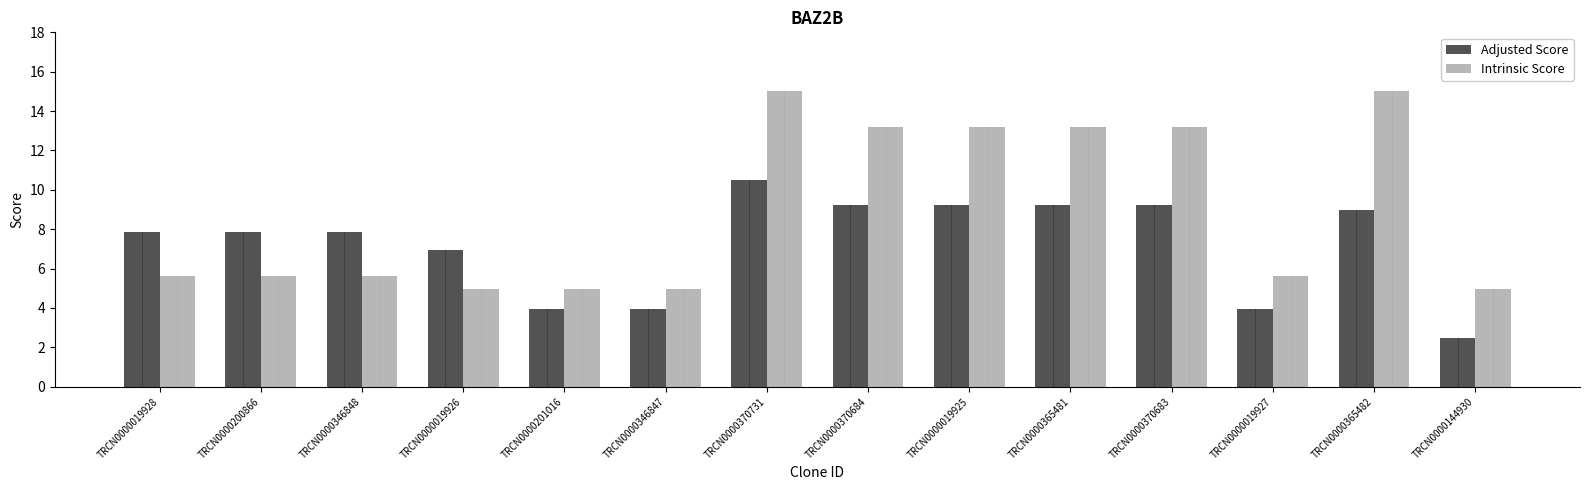

The Intrinsic Score series shows 5.6 at TRCN0000019927. True or false?

True